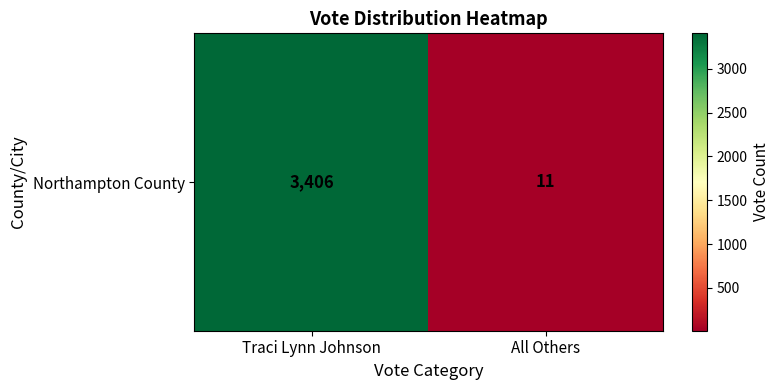

Reading left to right, extract all data points from this chart.

Traci Lynn Johnson=3406	All Others=11